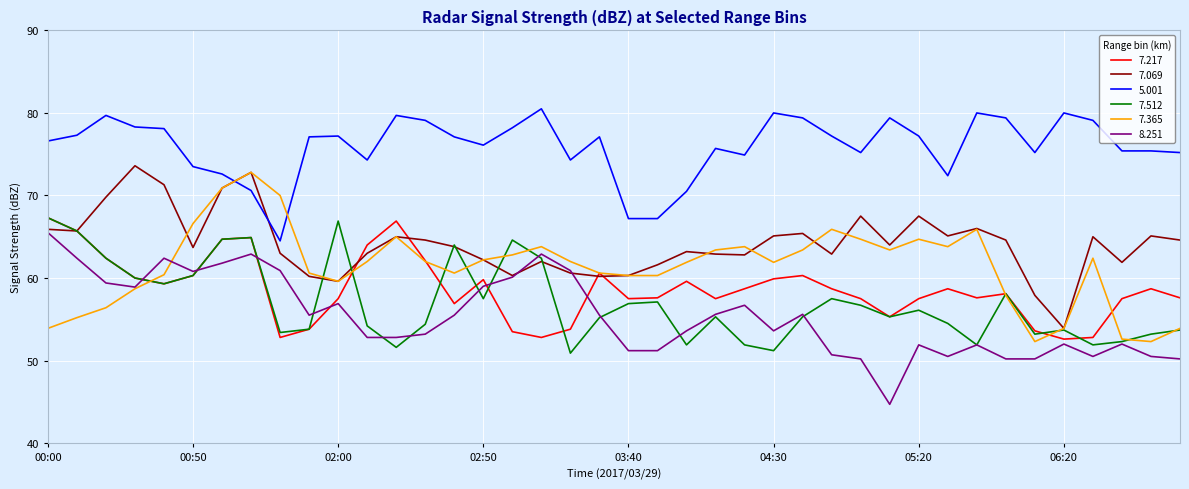

What is the greatest value displayed?

80.5